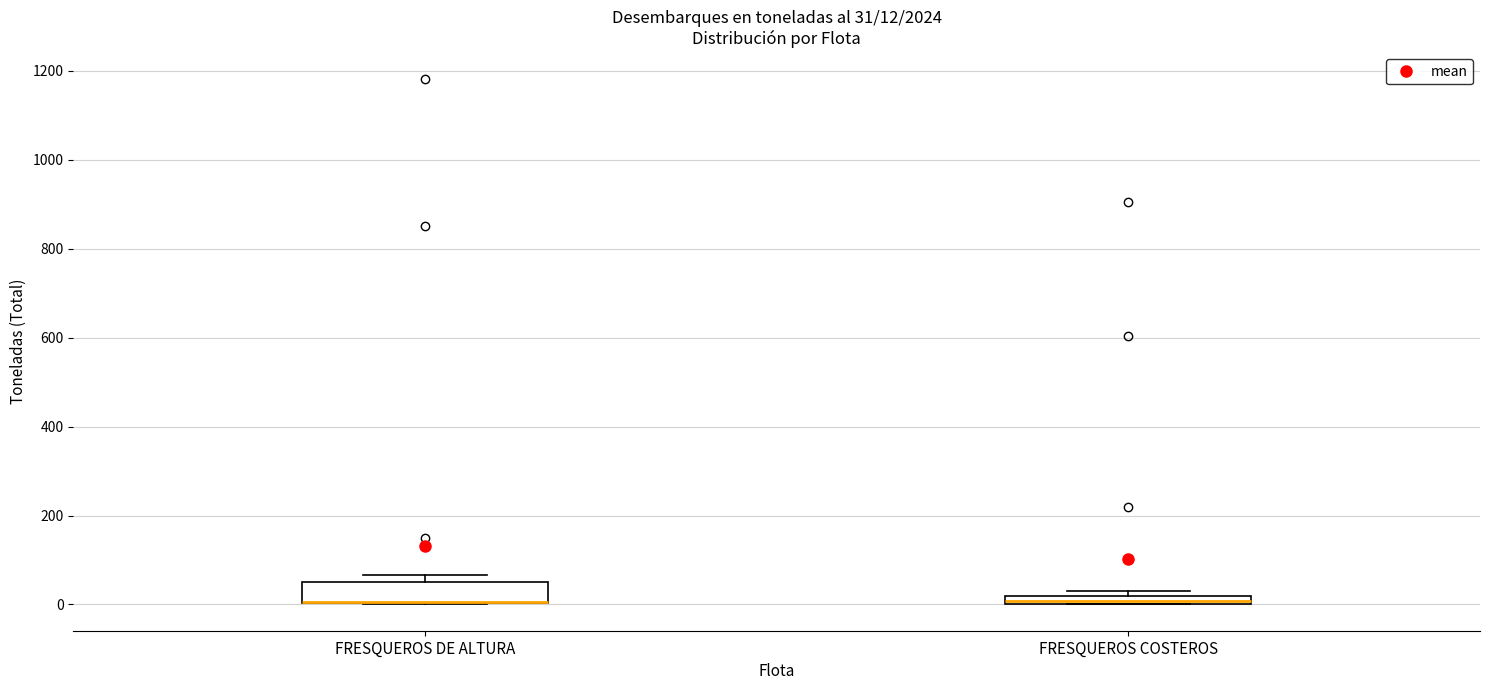

Which box is the tallest, from its lower edge to its upper edge?

FRESQUEROS DE ALTURA